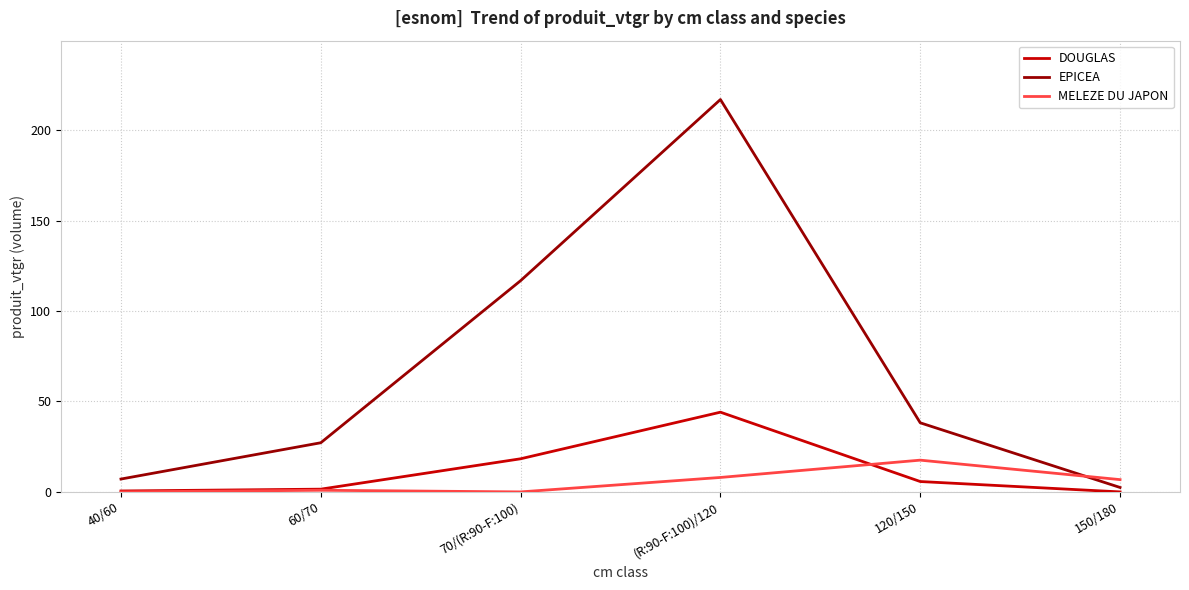

Which series has the largest range (max minus min)?

EPICEA